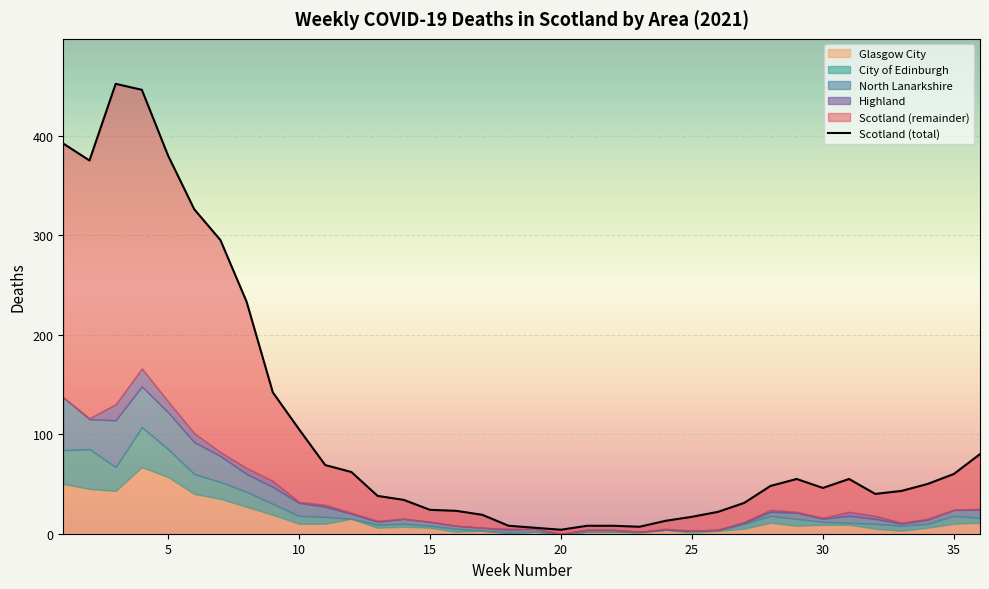

True or false: Highland has more than 0 points higher than both neighbors.

True